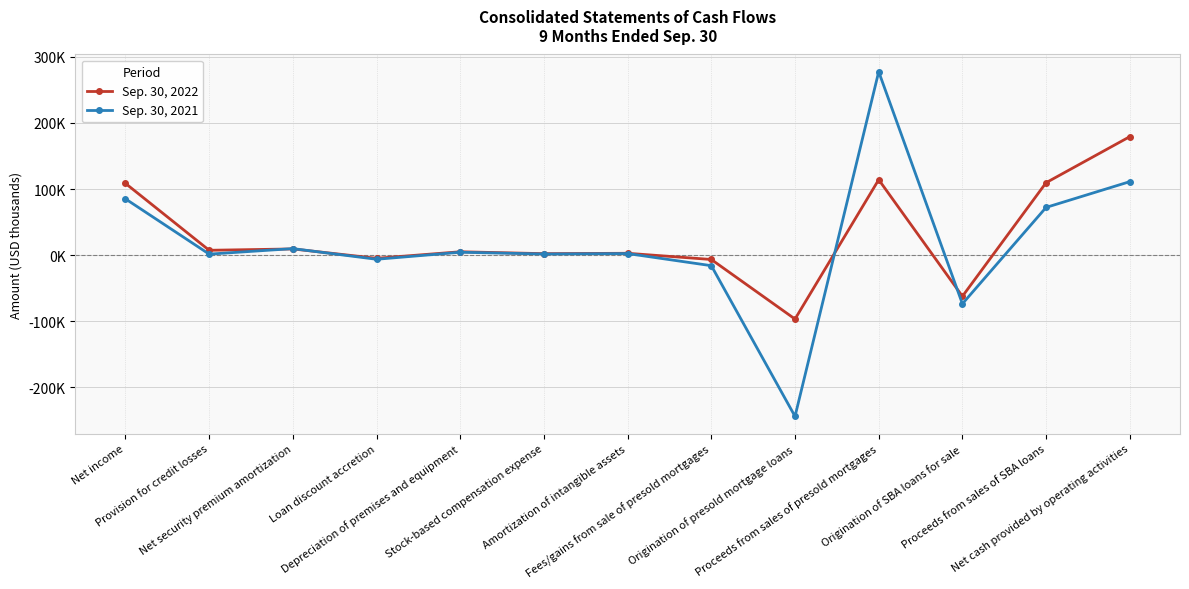

Reading right to left, transcribe all the data shown in this chart.

Sep. 30, 2022: 179209	109608	-62190	114133	-96589	-6532	2859	2286	5152	-4736	9431	7400	108503
Sep. 30, 2021: 111176	72219	-73510	277394	-243737	-15895	2437	1764	4434	-6199	9930	1588	85122